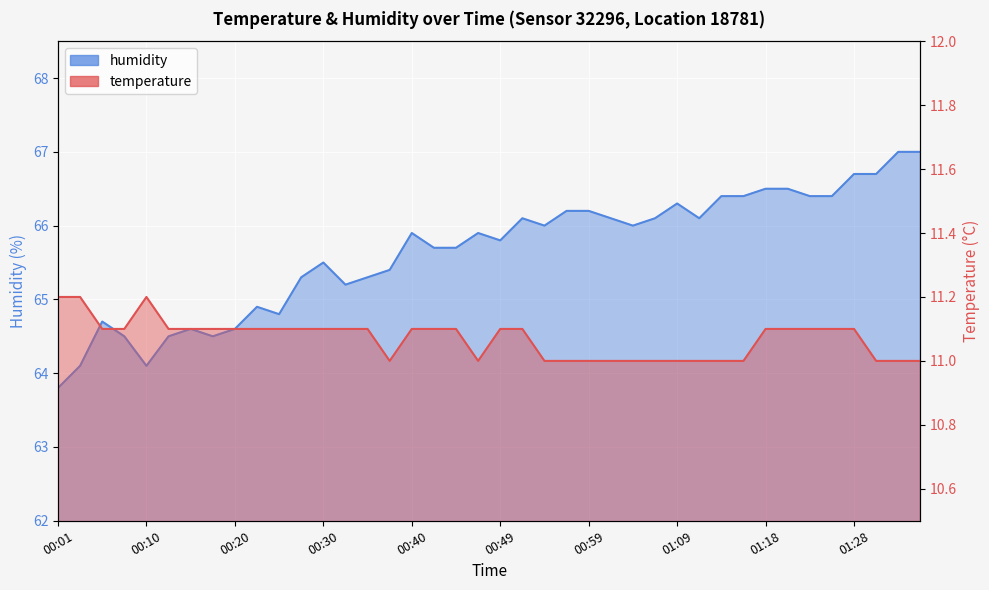

List the labels in order of temperature value, largest first.

00:01, 00:03, 00:10, 00:05, 00:08, 00:13, 00:15, 00:18, 00:20, 00:22, 00:25, 00:27, 00:30, 00:32, 00:35, 00:40, 00:42, 00:44, 00:49, 00:52, 01:18, 01:21, 01:23, 01:26, 01:28, 00:37, 00:47, 00:54, 00:57, 00:59, 01:01, 01:04, 01:06, 01:09, 01:11, 01:14, 01:16, 01:31, 01:33, 01:36